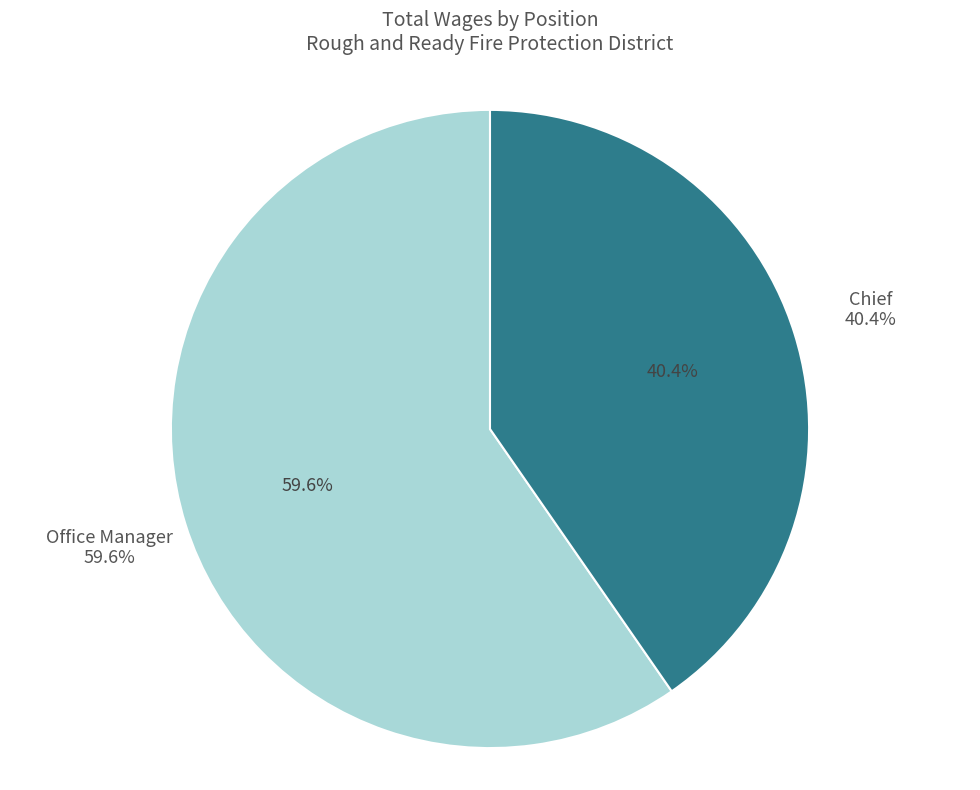

What is the largest slice in the pie chart?

Office Manager